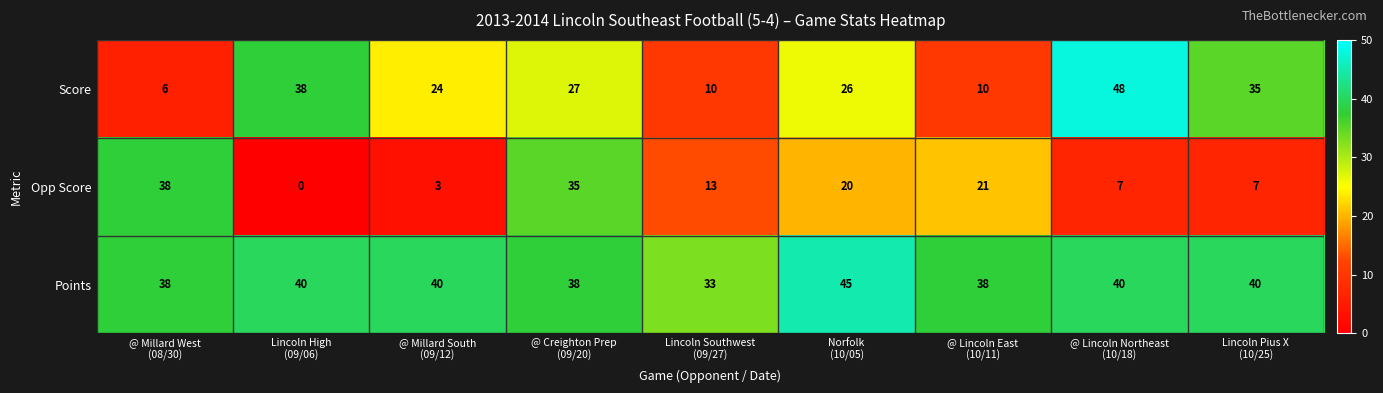

Rank the series by their average value, from highest to lowest.

Points, Score, Opp Score